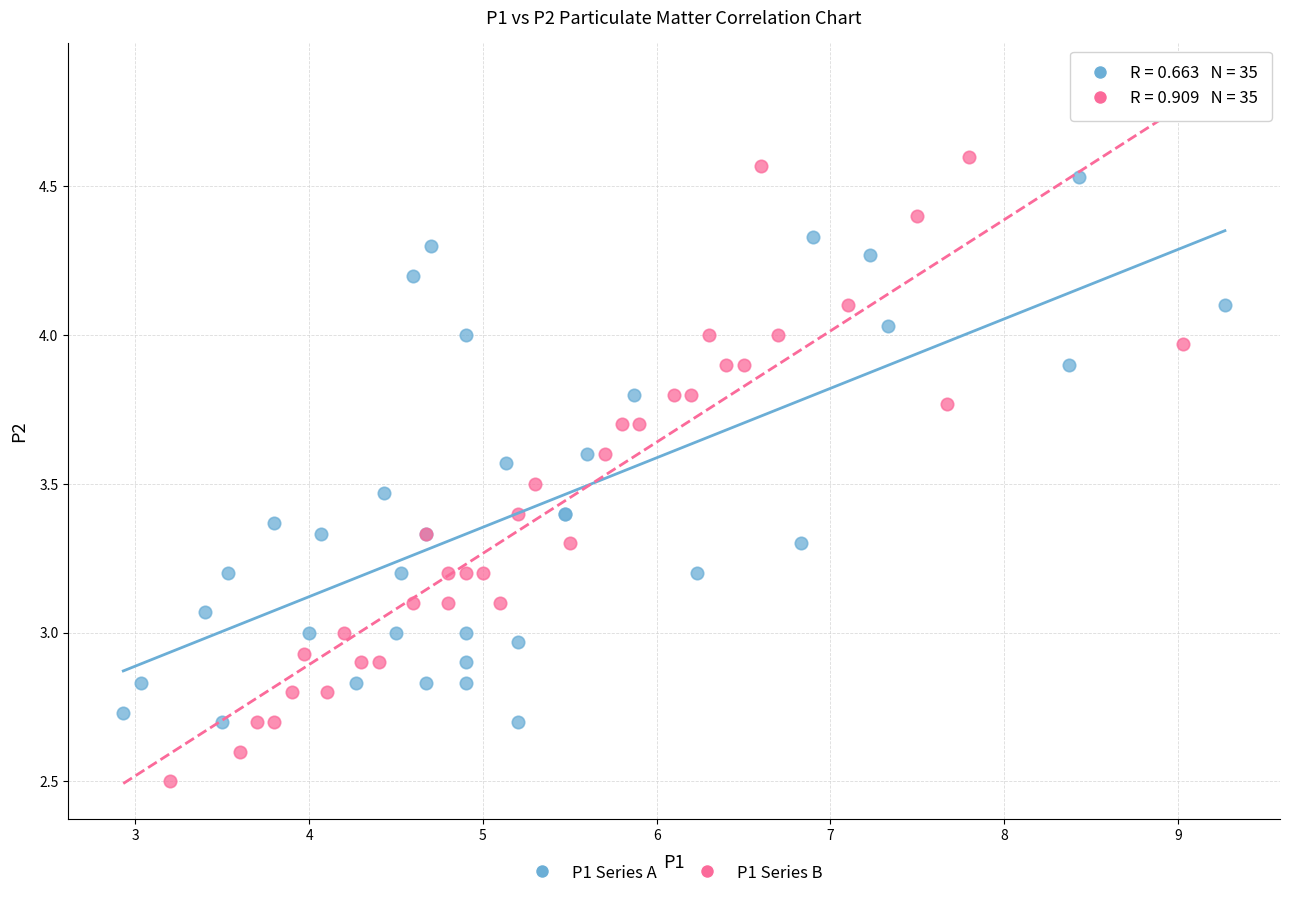

Which series has the widest spread of Y values?

P1 Series B